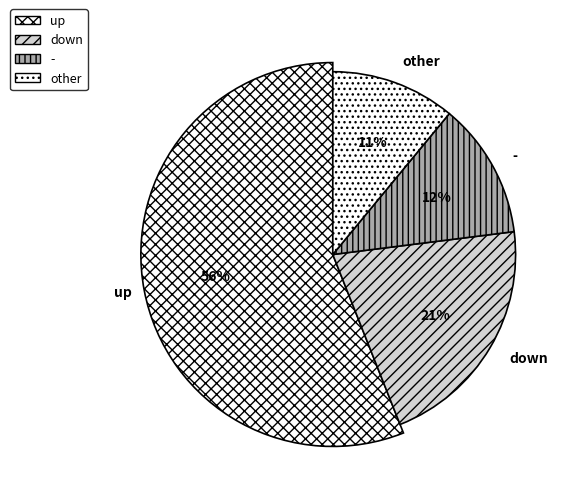

To the nearest percent, what is the difference between the largest and smallest slice percentages?

45%